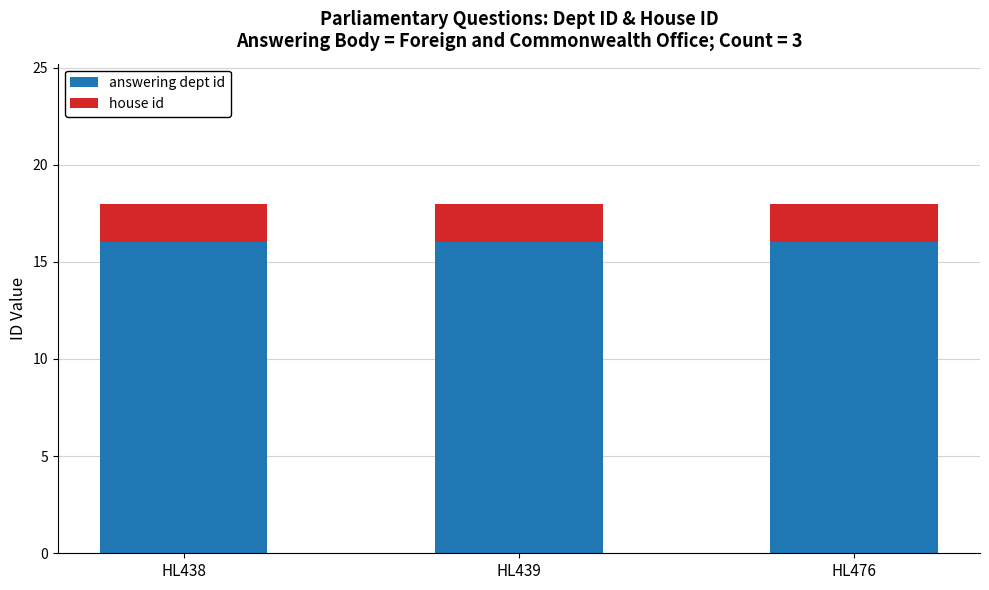

How many bars are there in total?

3